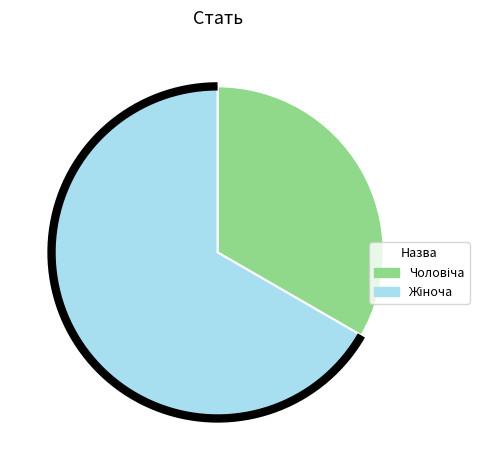

How much of the chart is everything except Жіноча?

33.3%